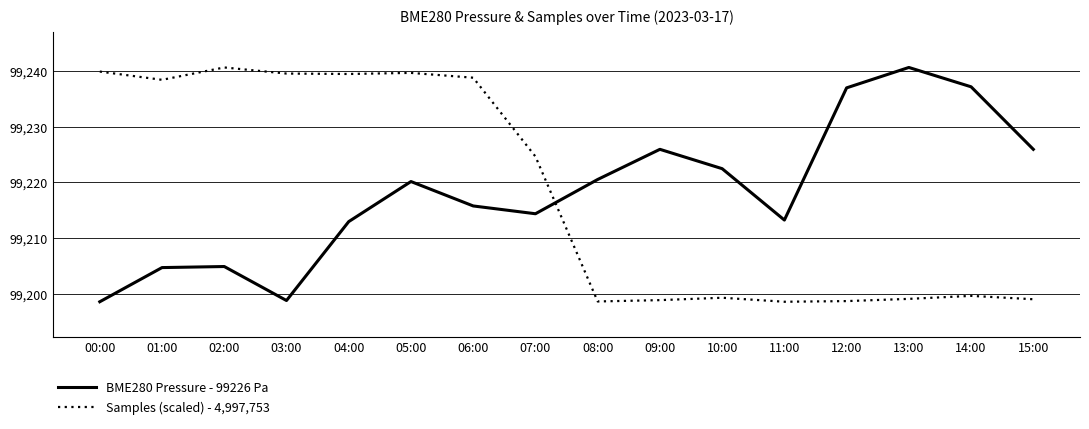

Which category has the highest value in the BME280 Pressure - 99226 Pa series?

13:00